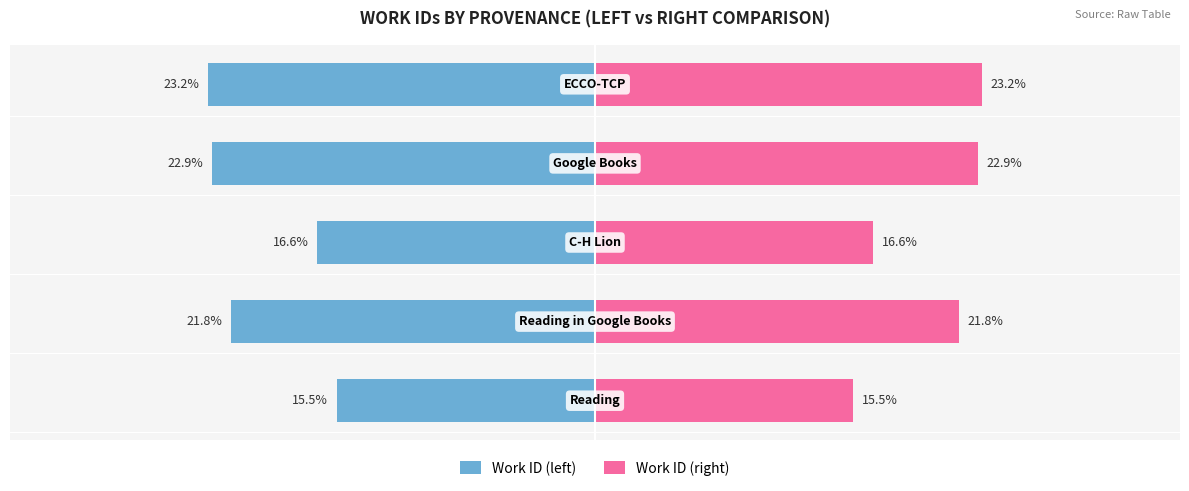

Which series has the largest total across all categories?

Work ID (right)